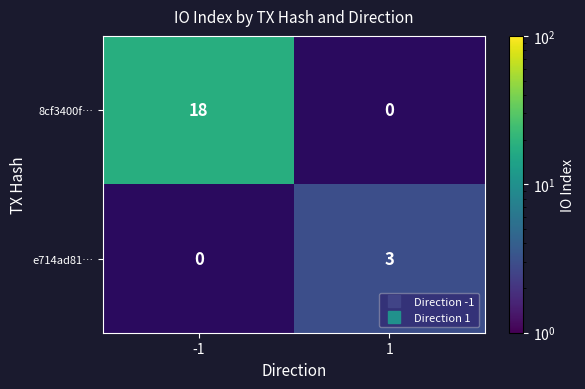

The value of 8cf3400f… at -1 is 9.7. True or false?

False